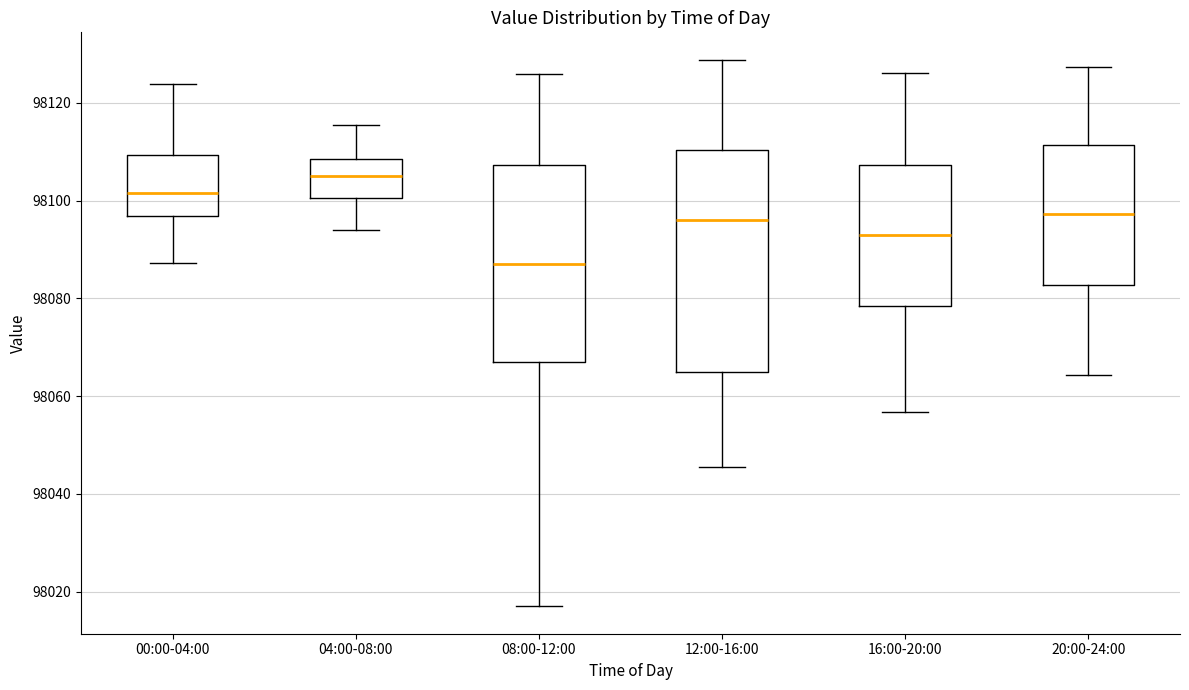

Which box has the highest median line?

04:00-08:00